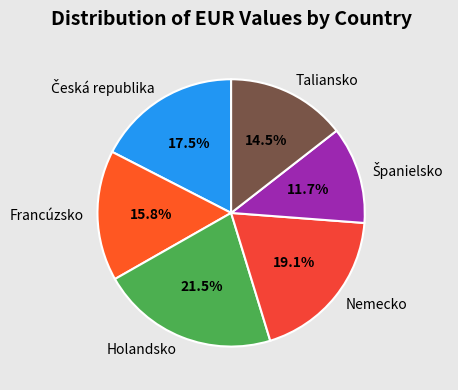

What percentage is the Francúzsko slice, to the nearest percent?

16%